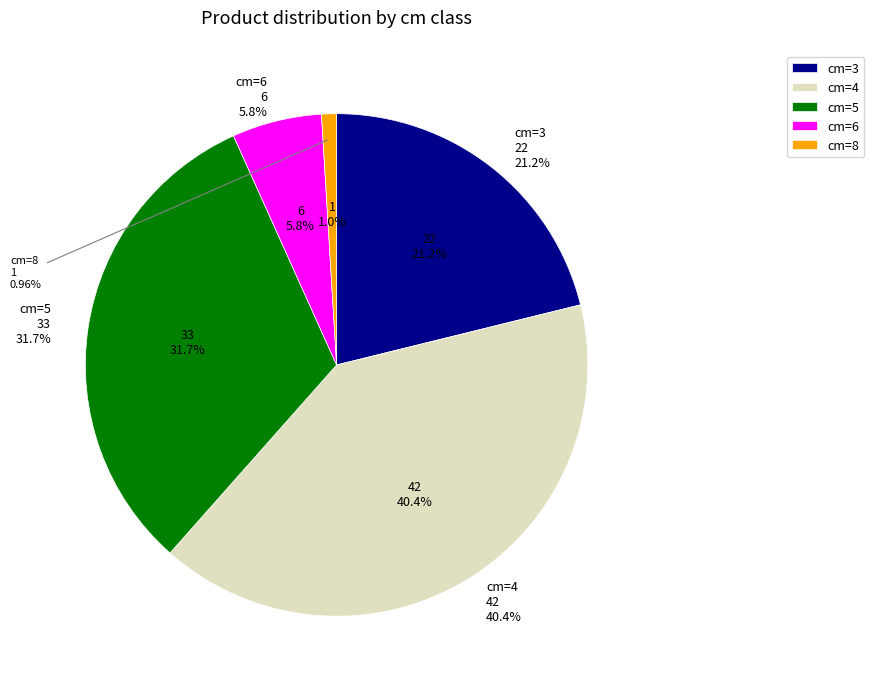

Which slice is the smallest?

8